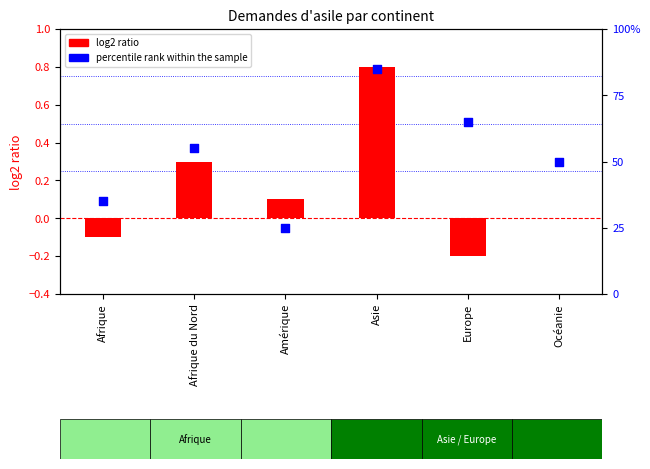

What are all the series names shown in the legend?

log2 ratio, percentile rank within the sample